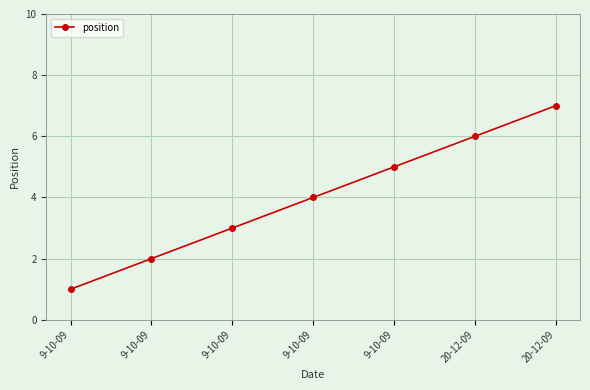

How many lines are shown in the chart?

1